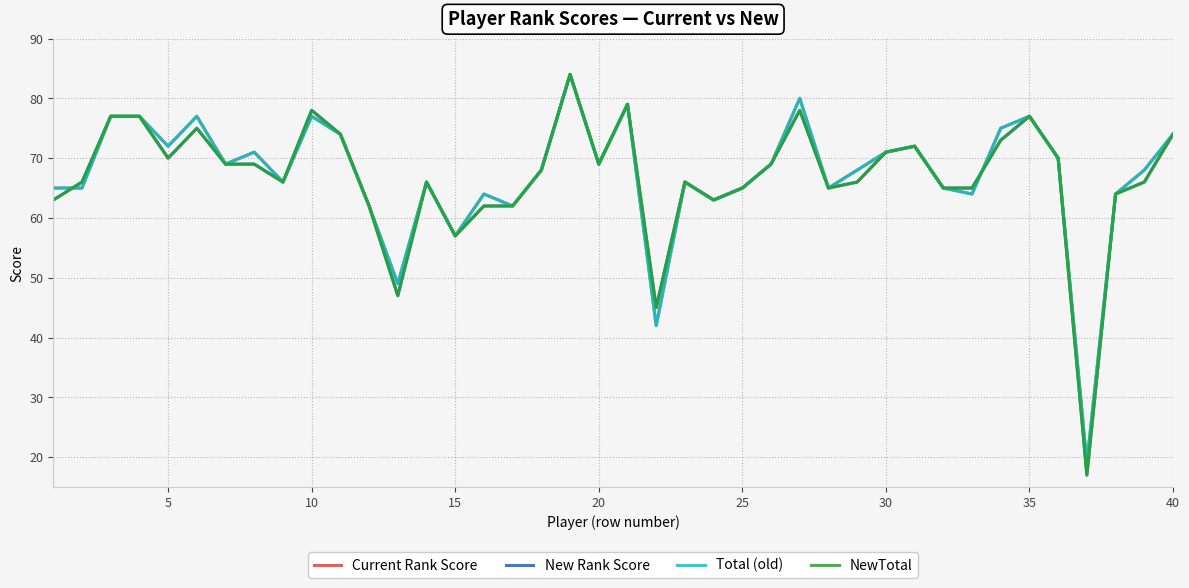

Which series has the widest spread of values?

New Rank Score